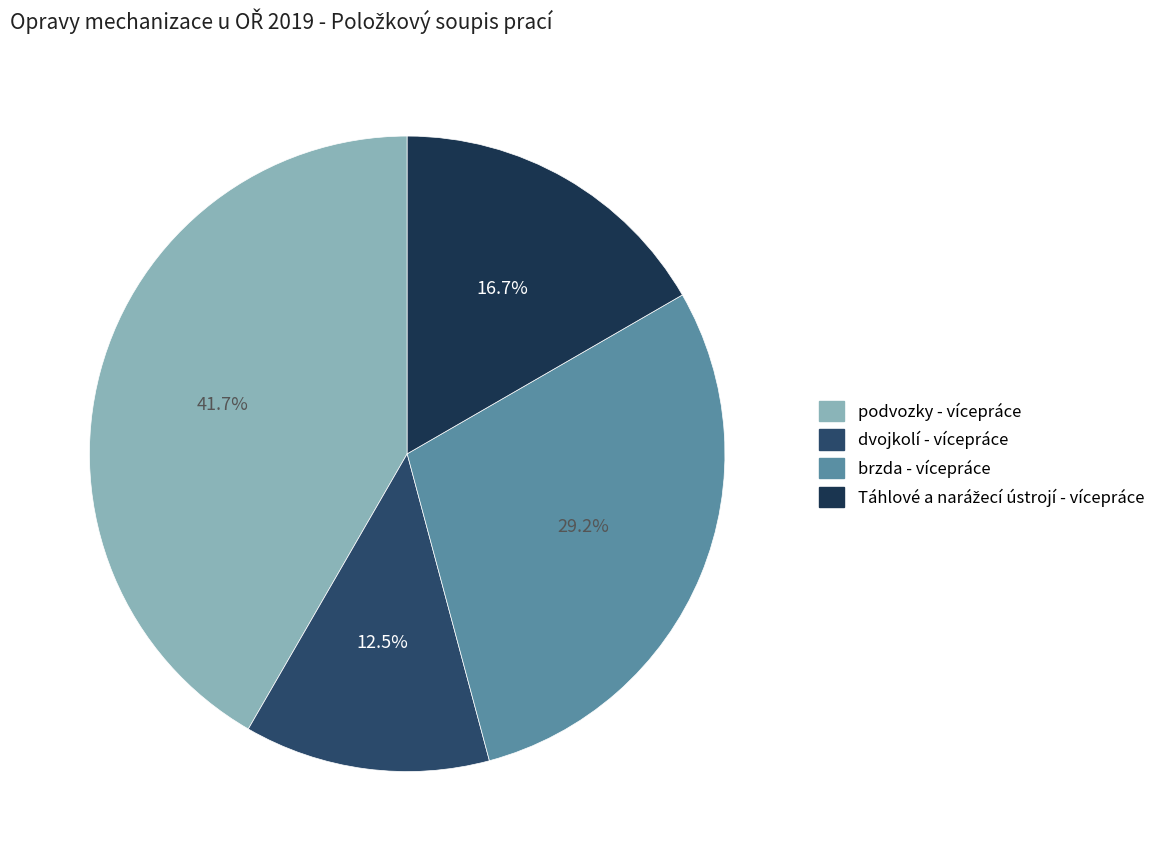

To the nearest percent, what is the difference between the largest and smallest slice percentages?

29%